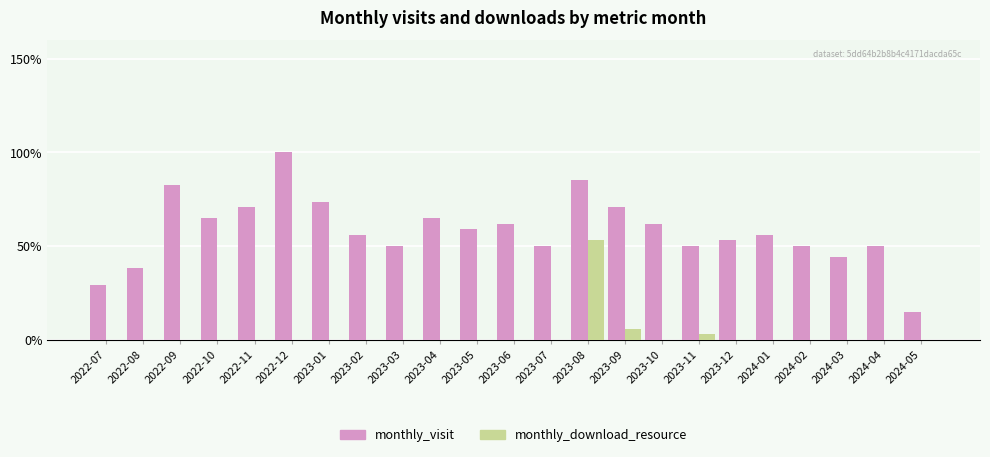

Which has a higher value, 2023-02 or 2023-12?

2023-02